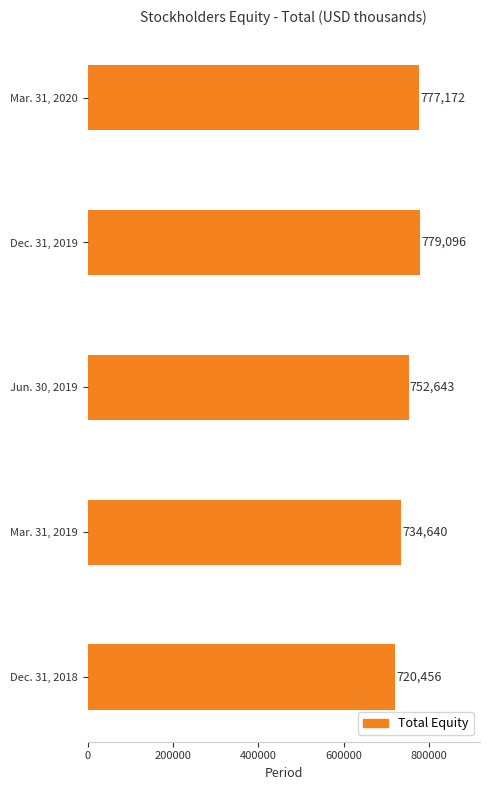

What is the maximum value shown in the chart?

779096